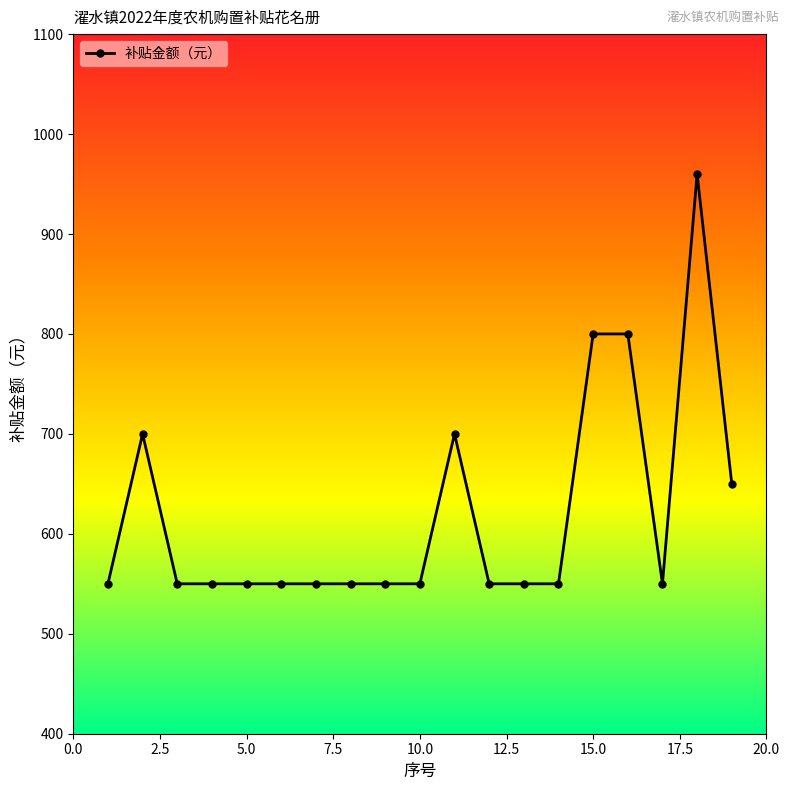

What is the difference between the maximum and minimum values?

410